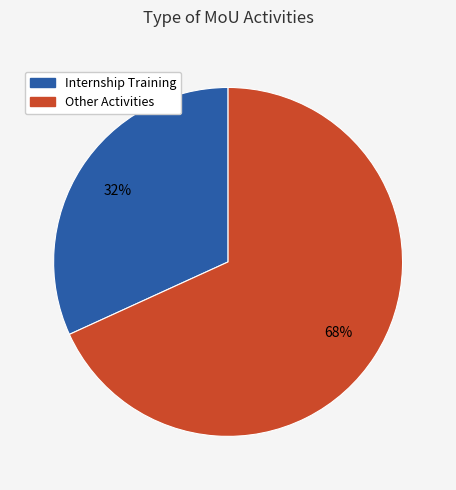

To the nearest percent, what is the average slice percentage?

50%